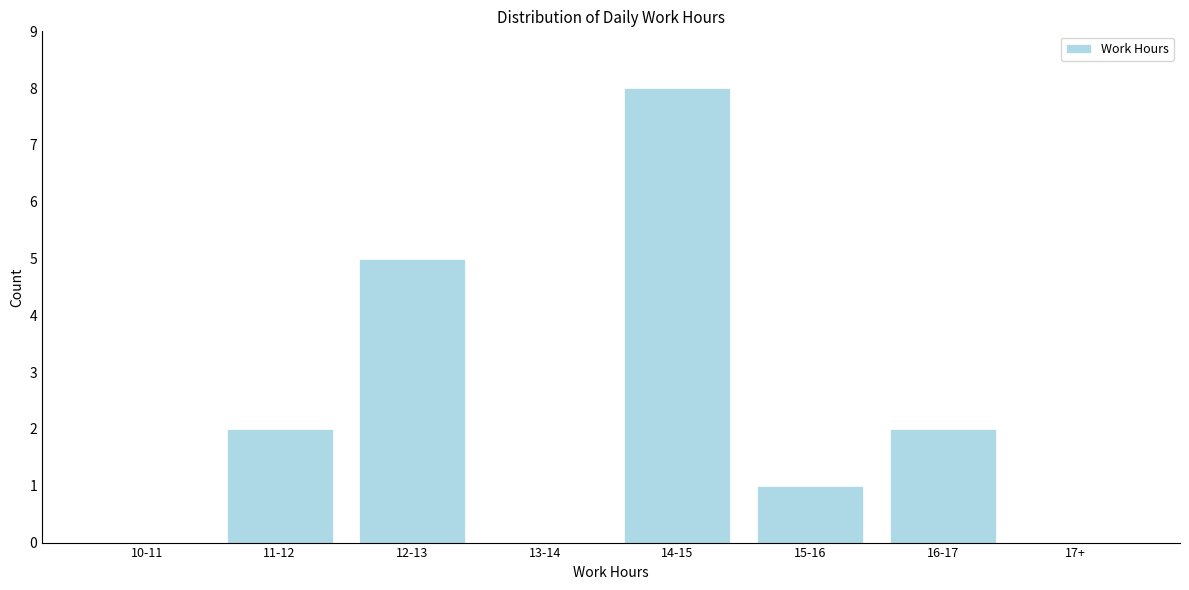

Reading right to left, extract all data points from this chart.

17+=0	16-17=2	15-16=1	14-15=8	13-14=0	12-13=5	11-12=2	10-11=0